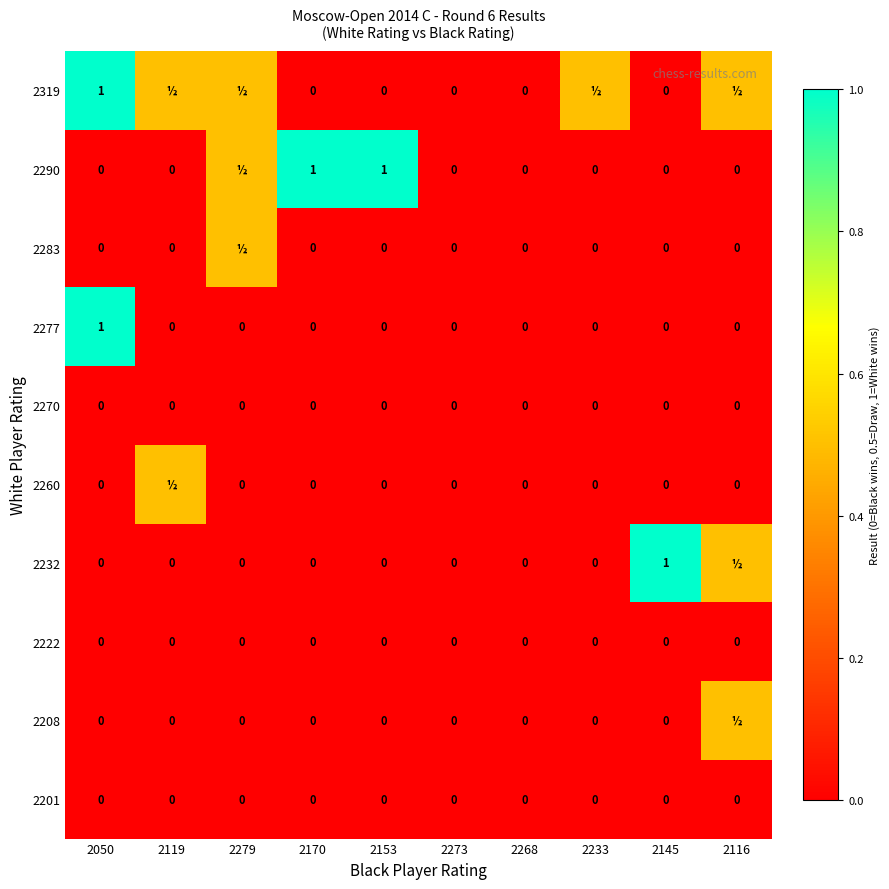

How many 2277 values are between 0 and 1?

10